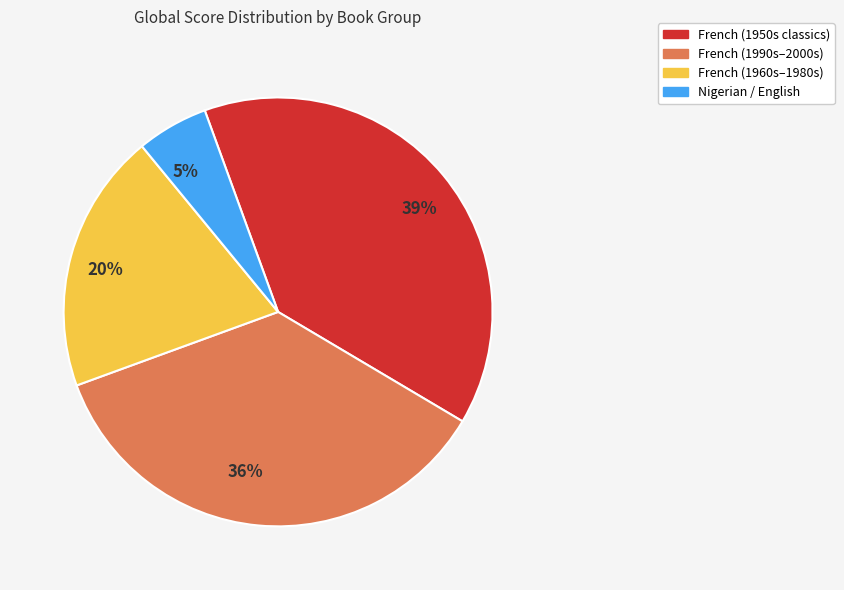

Which category has the biggest portion of the pie?

39%